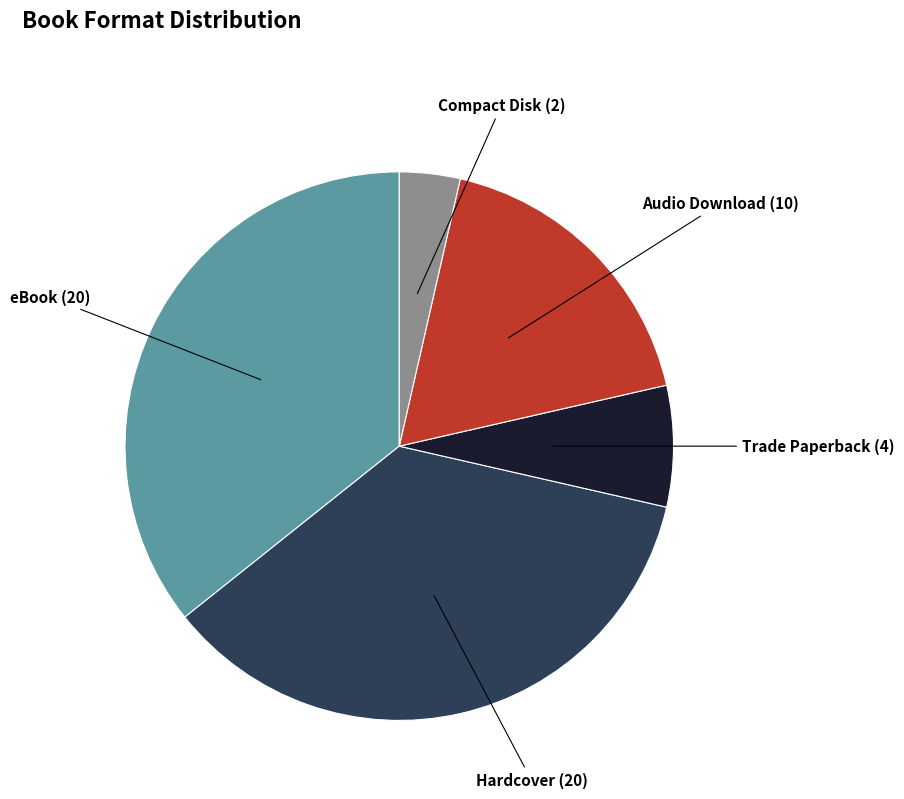

Is there any slice that represents more than half of the pie?

No